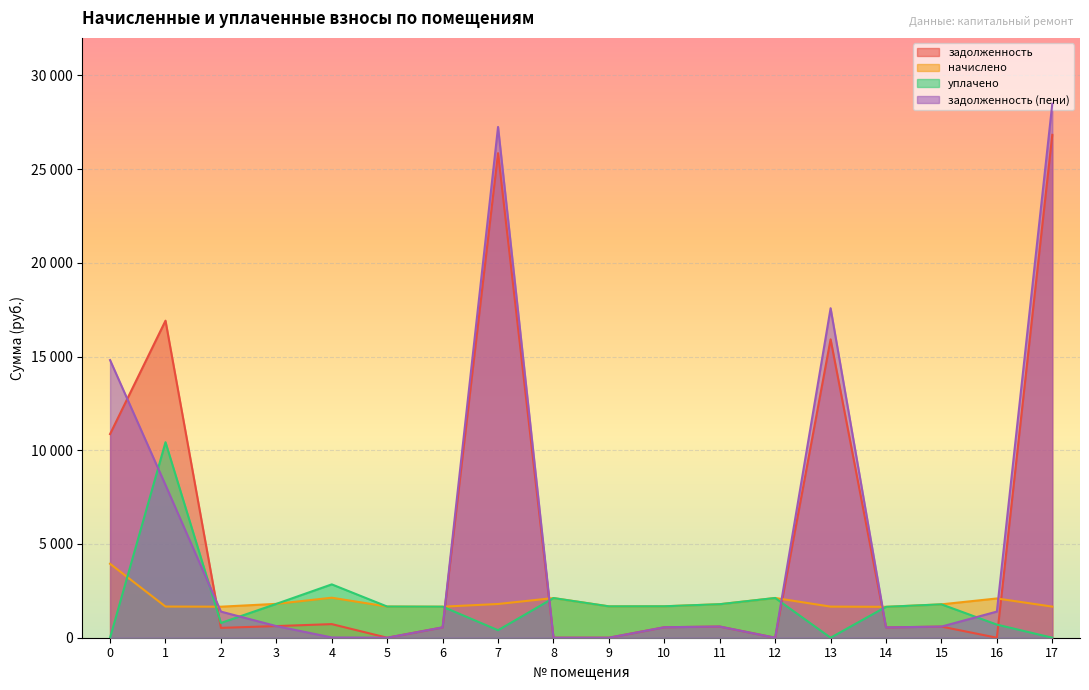

How many interior local valleys does the уплачено series have?

4